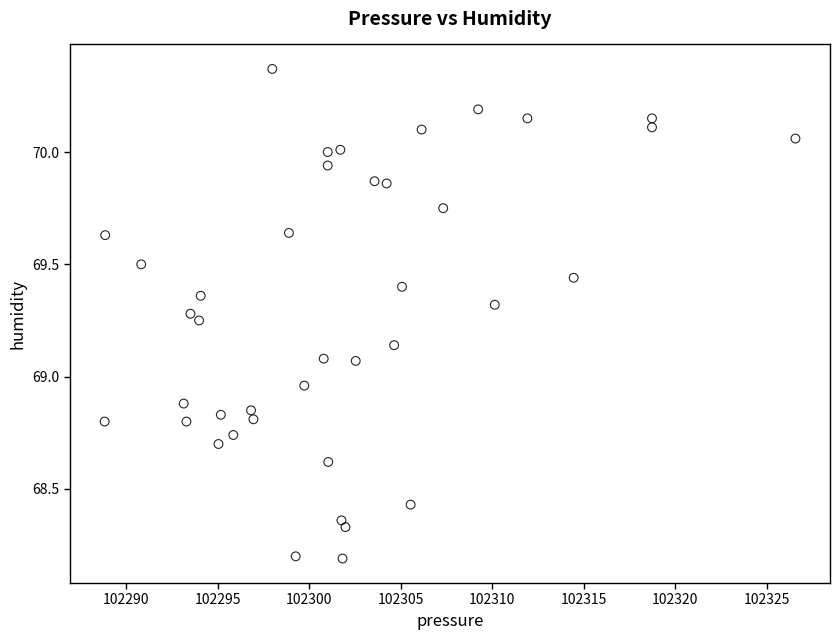

What is the range of Y values (max minus min)?

2.2